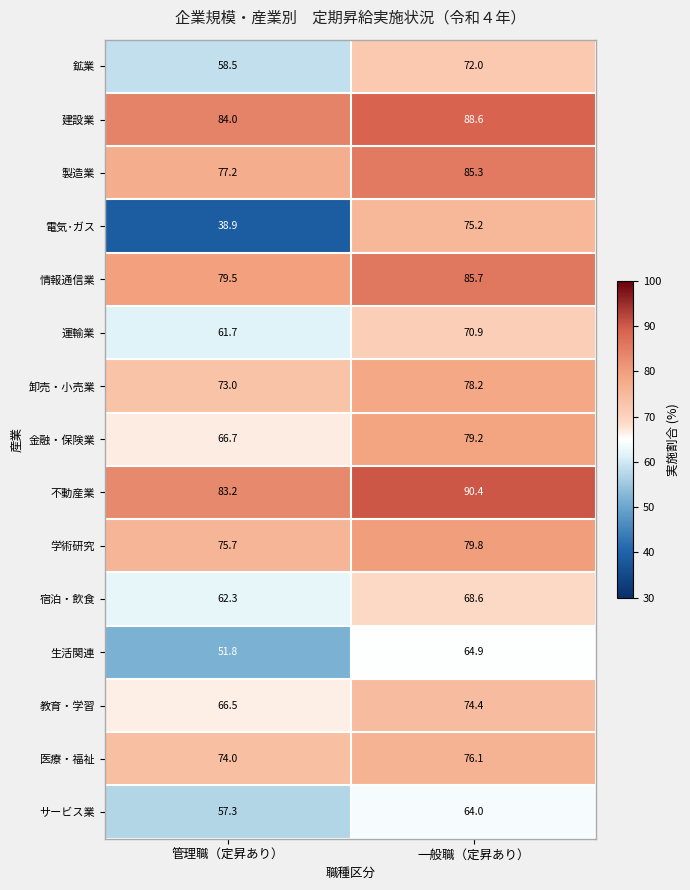

At how many categories does at least one series exceed 83?

2